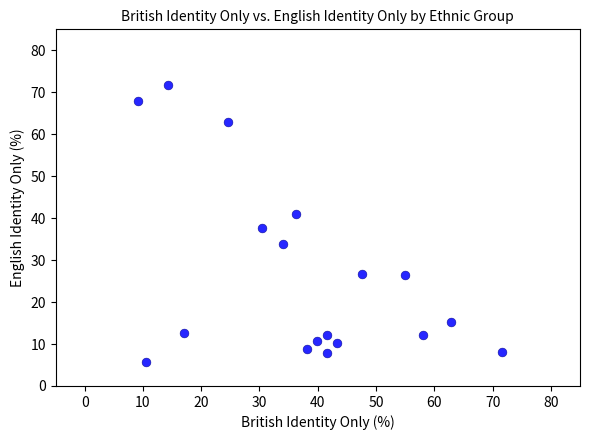

What is the range of Y values (max minus min)?

66.2